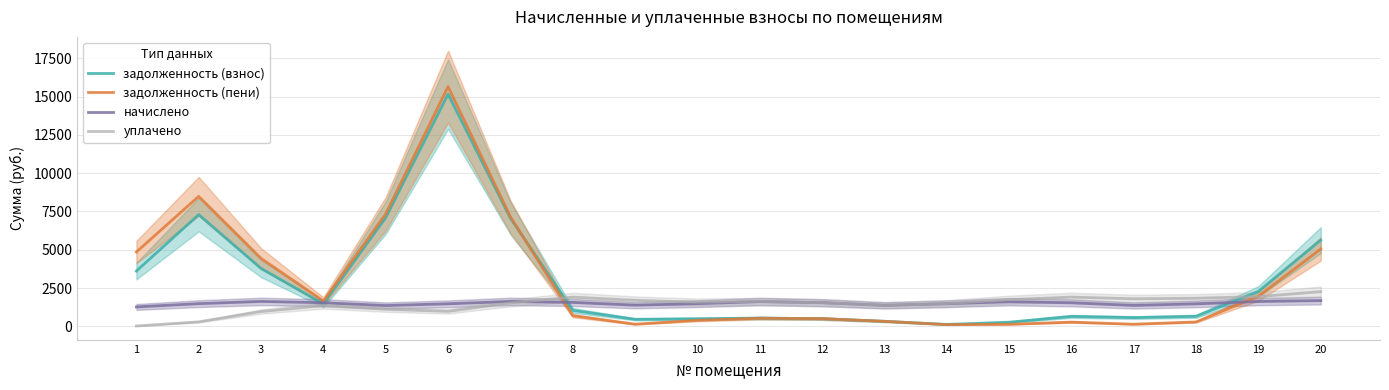

Does the chart have visible grid lines?

Yes